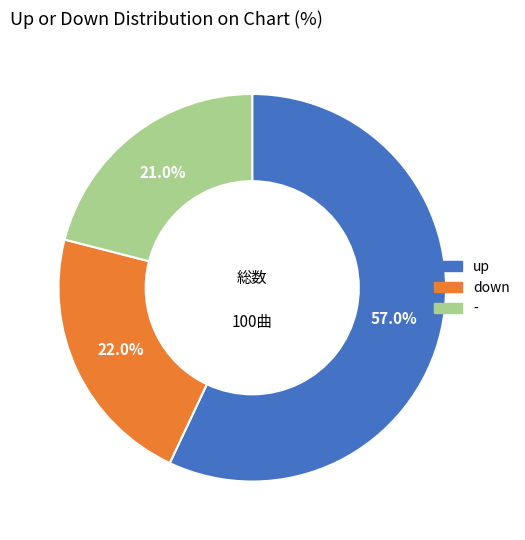

To the nearest percent, what is the difference between the largest and smallest slice percentages?

36%